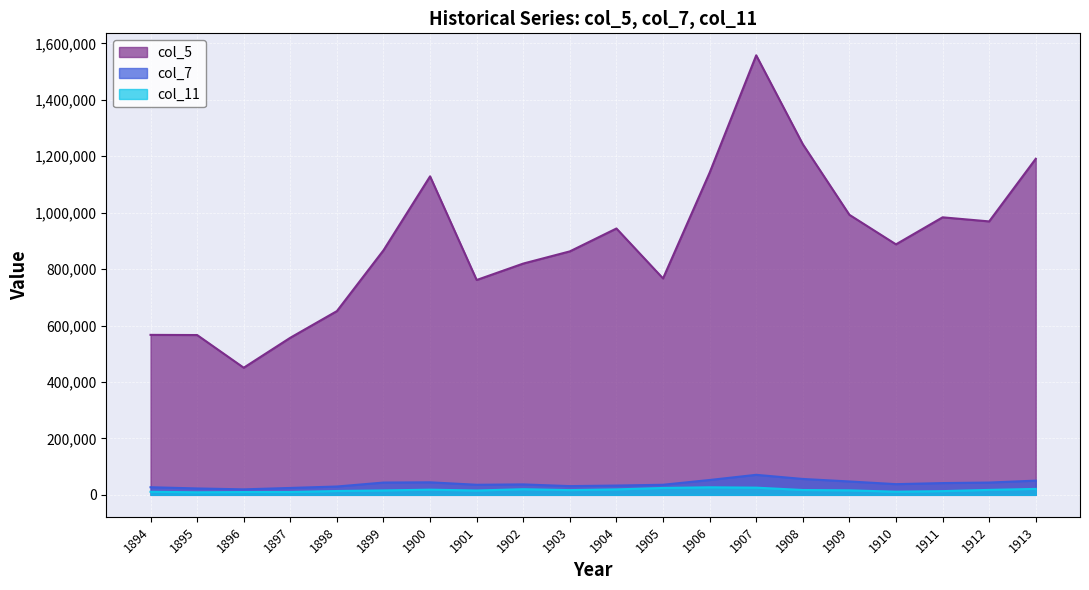

The col_11 series shows 17138 at 1908. True or false?

True